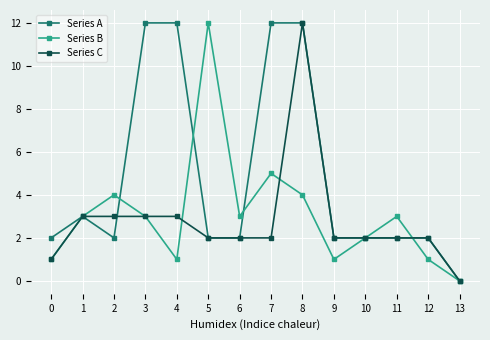

What is the value of the Series A point at the 10th from the left?

2